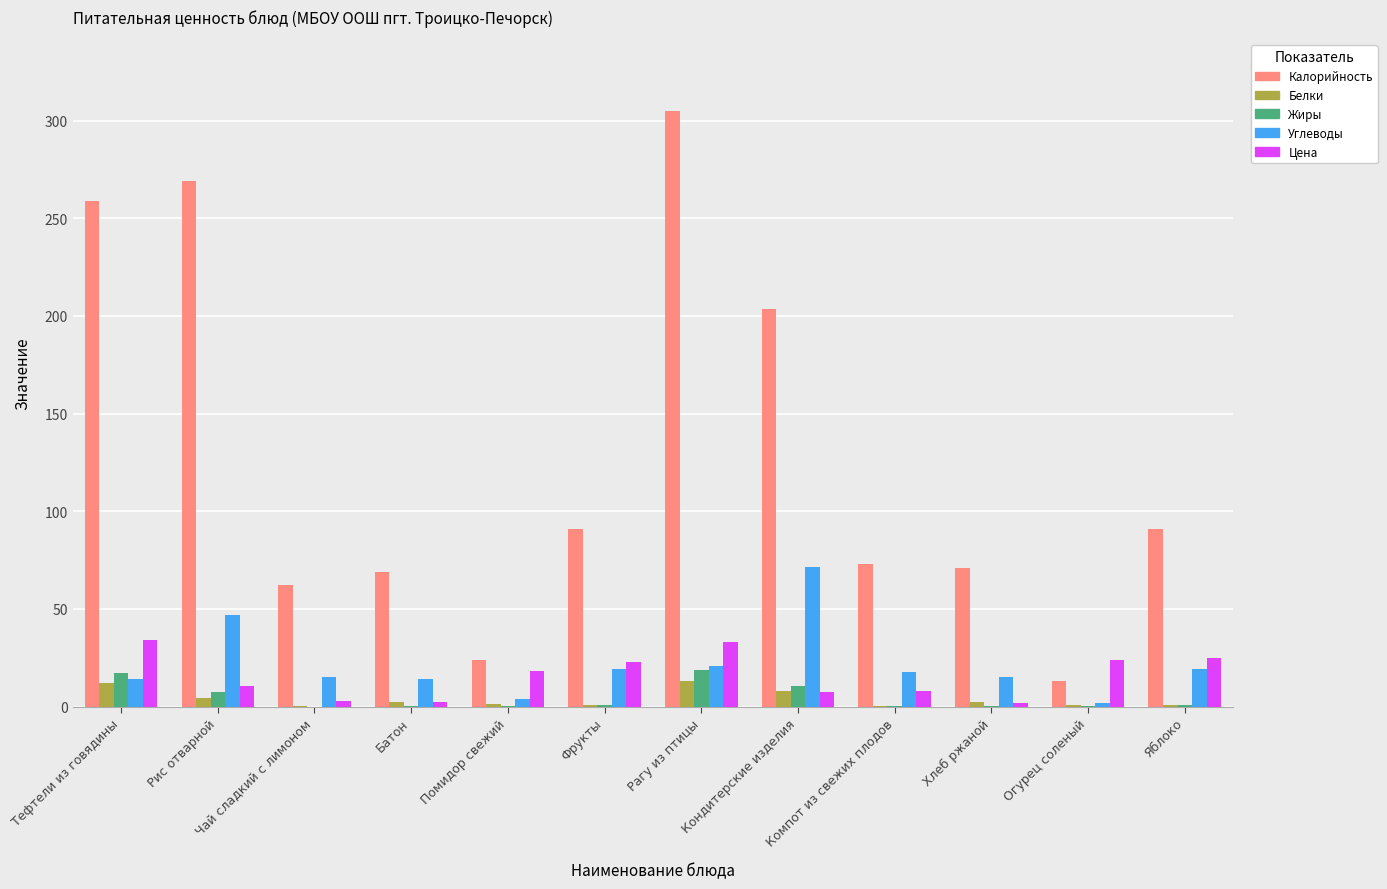

What is the difference between the Цена values at Рис отварной and Рагу из птицы?

22.3